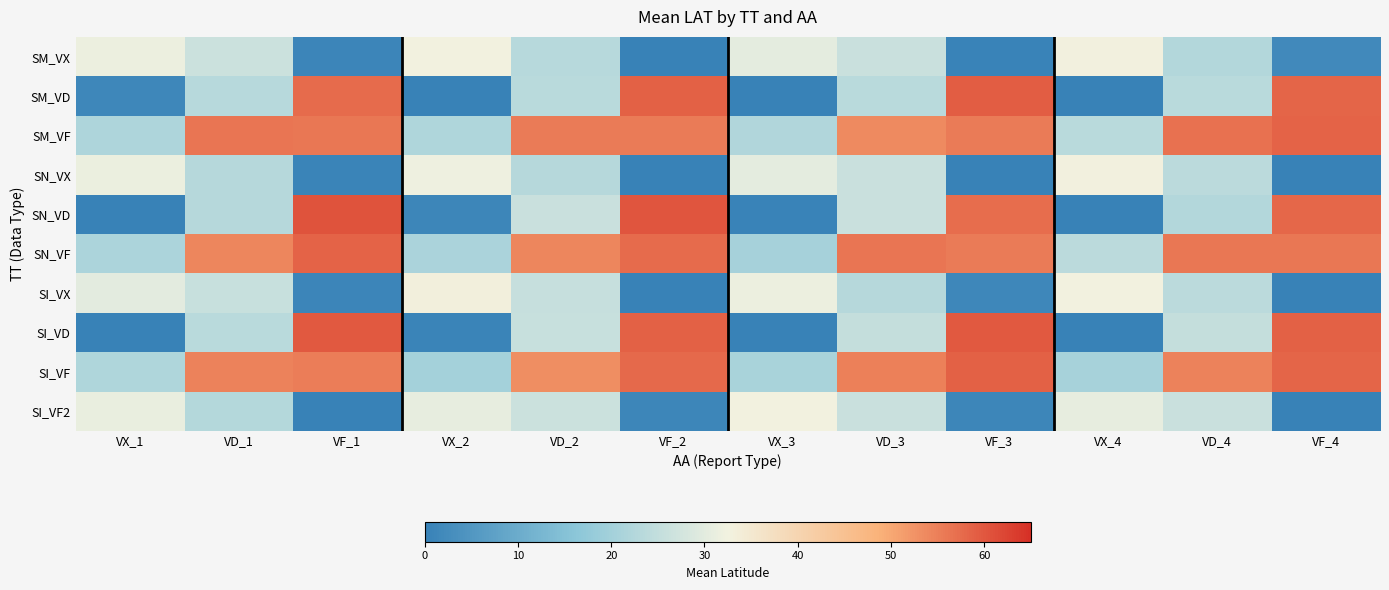

At VF_3, list the series in order from largest to smallest.

SI_VD, SM_VD, SI_VF, SN_VD, SN_VF, SM_VF, SI_VX, SI_VF2, SM_VX, SN_VX